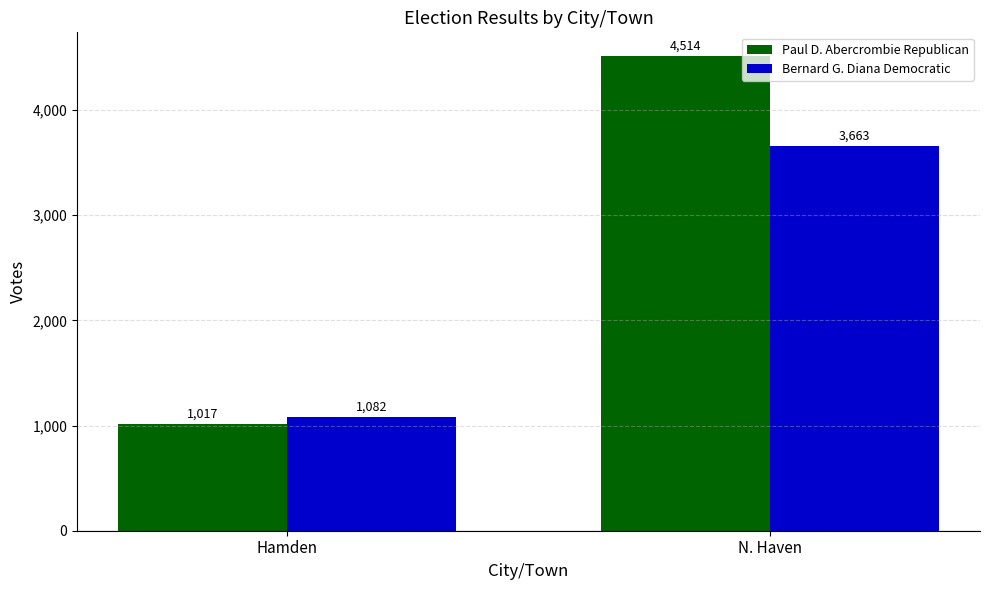

Which category has the highest value in the Bernard G. Diana Democratic series?

N. Haven